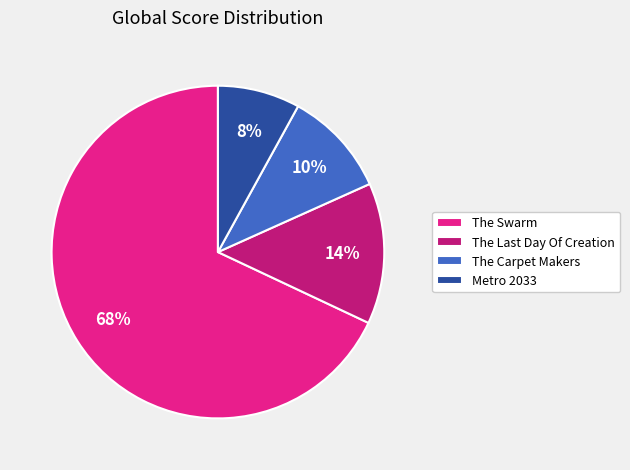

Which slice represents more than half of the pie?

The Swarm